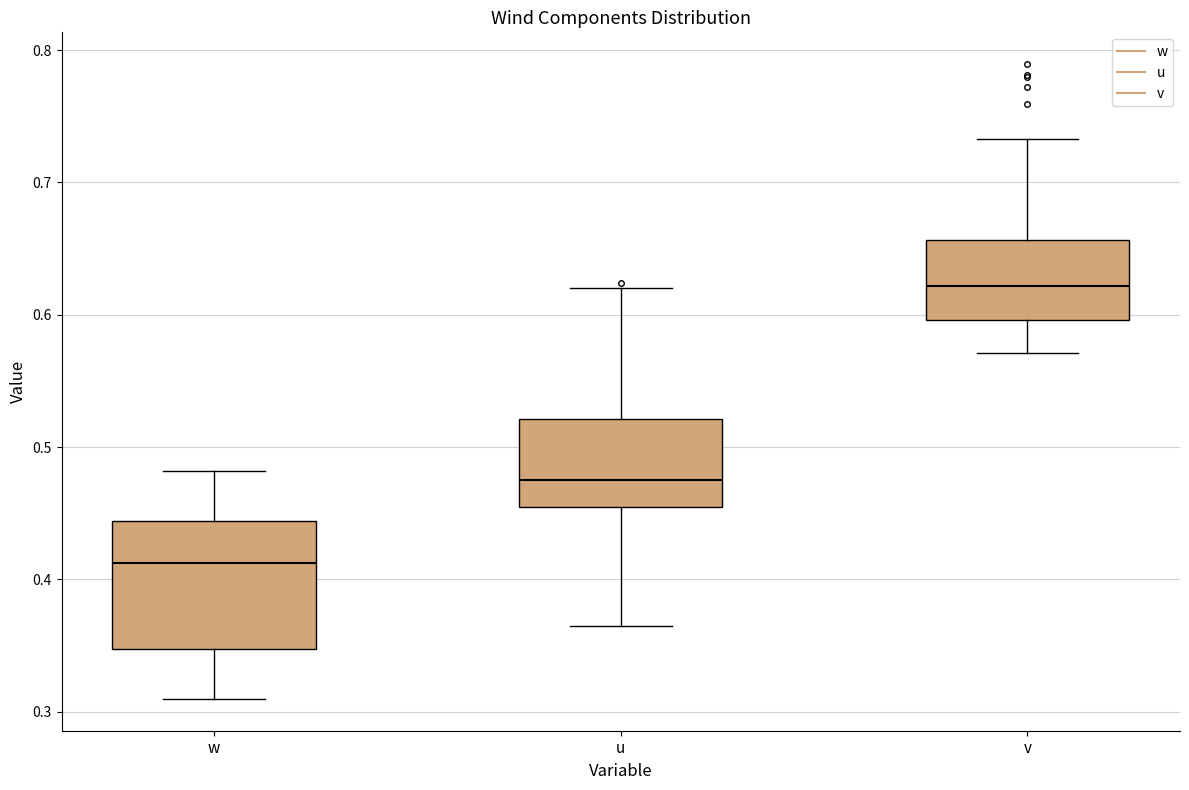

Reading left to right, transcribe this box plot: for each box, give where its median line is, the range the box spans, and where its two whiskers end, as read against the y-axis. The values are not printed on the chart, so give them approximately, as read against the axis.

w: median 0.41, box 0.35 to 0.44, whiskers 0.31 to 0.48
u: median 0.48, box 0.45 to 0.52, whiskers 0.36 to 0.62
v: median 0.62, box 0.60 to 0.66, whiskers 0.57 to 0.73